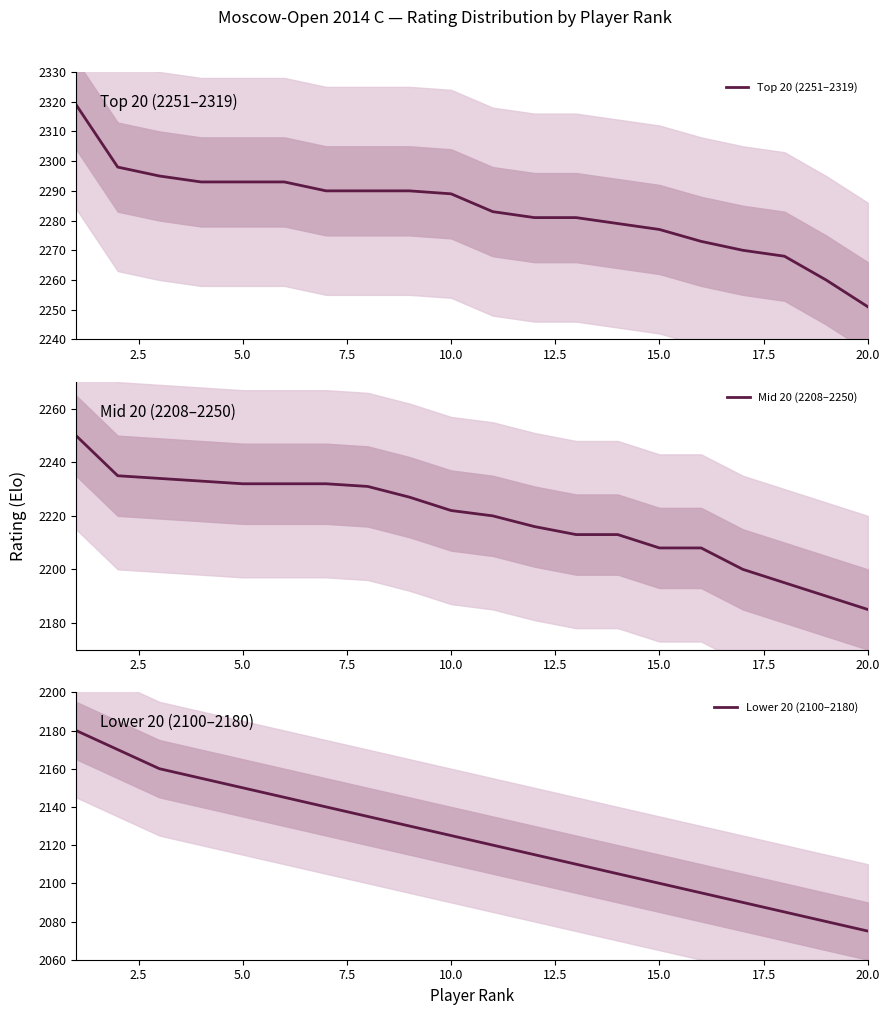

Count the number of data series in this chart.

3